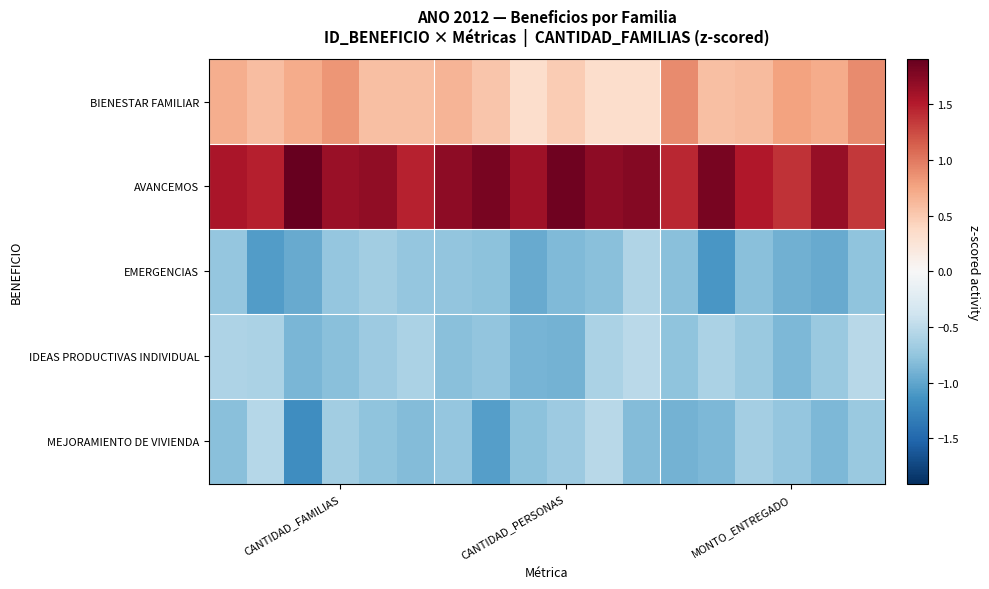

At which category is the sum across all series the highest?

CANTIDAD_FAMILIAS